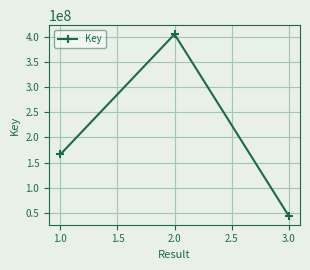

Reading right to left, list all the values displayed in this chart.

44830769	404955678	166553829